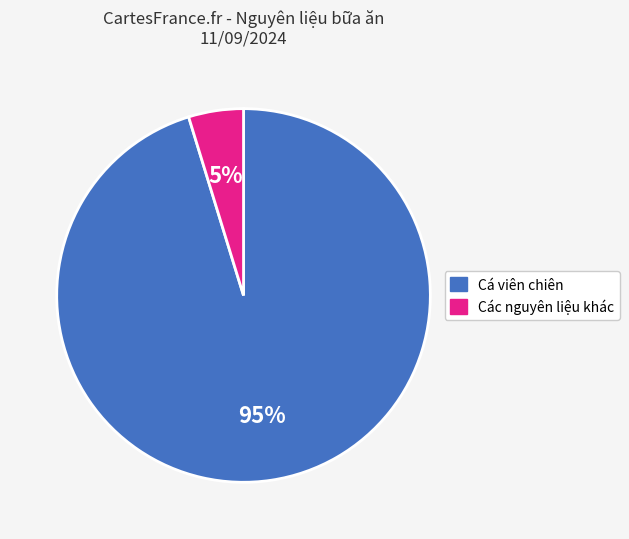

To the nearest percent, what is the average slice percentage?

50%